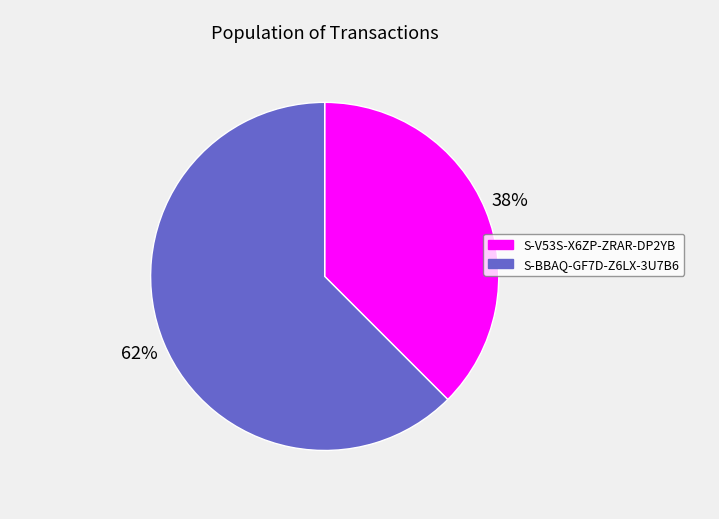

Combined, do S-V53S-X6ZP-ZRAR-DP2YB and S-BBAQ-GF7D-Z6LX-3U7B6 account for over 50%?

Yes